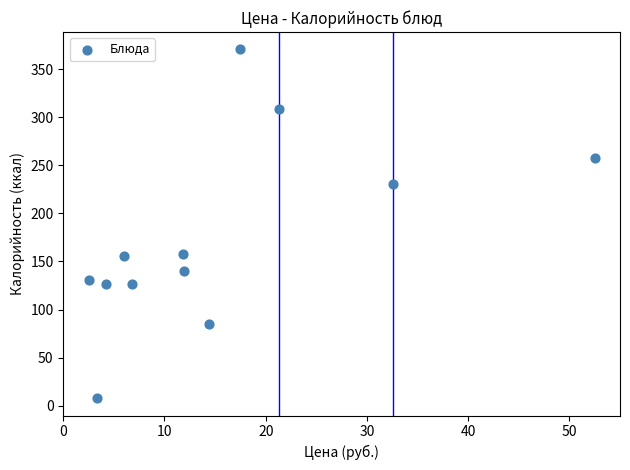

What is the average X value?

15.4